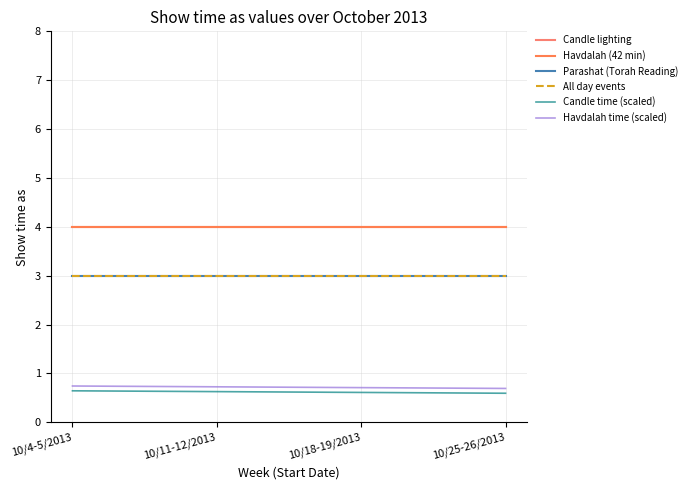

Does the chart have visible grid lines?

Yes